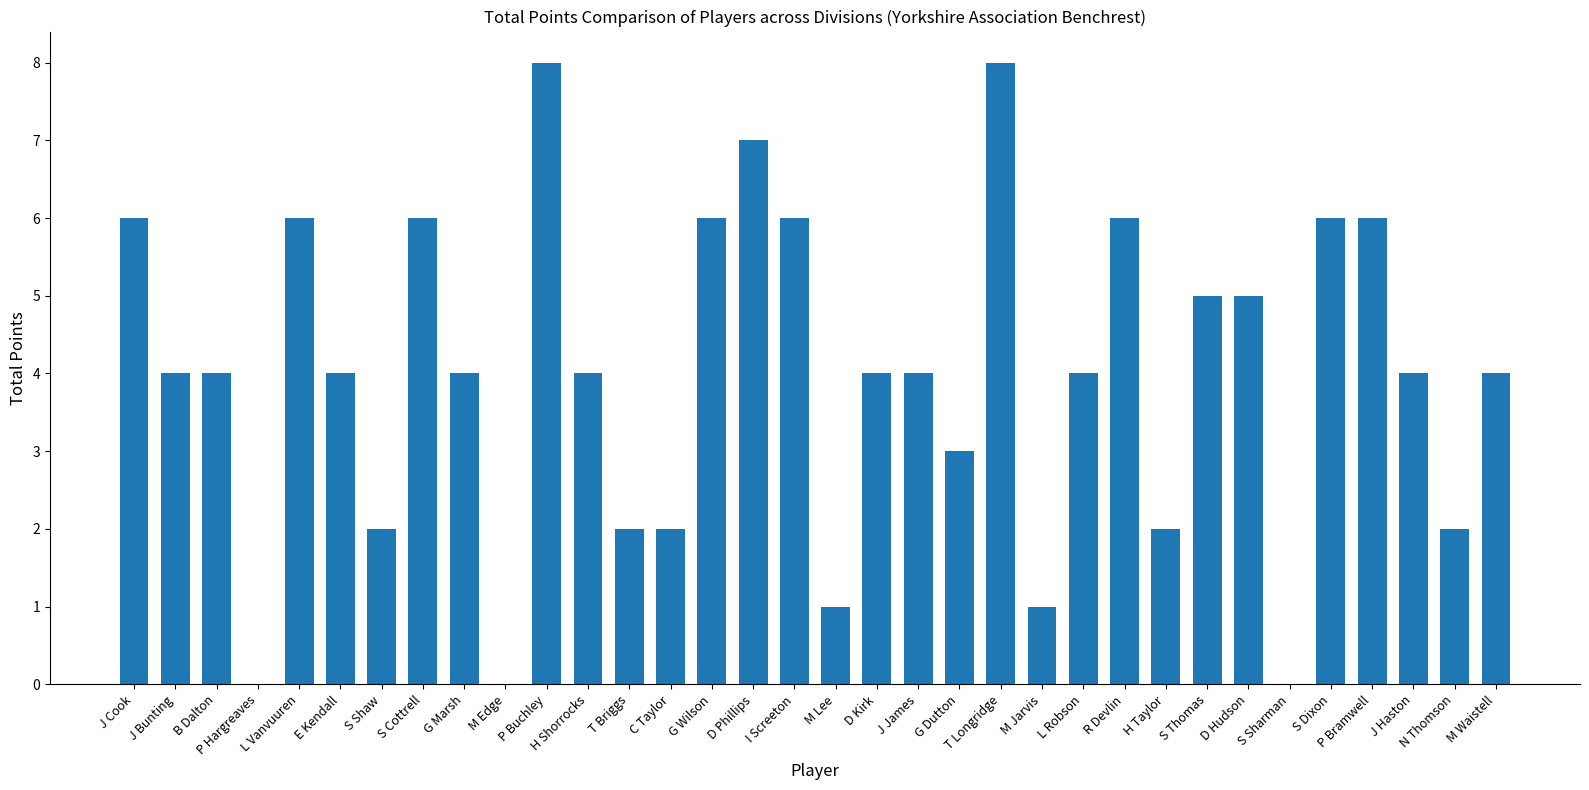

What is the ratio of the value at B Dalton to the value at E Kendall?

1.0